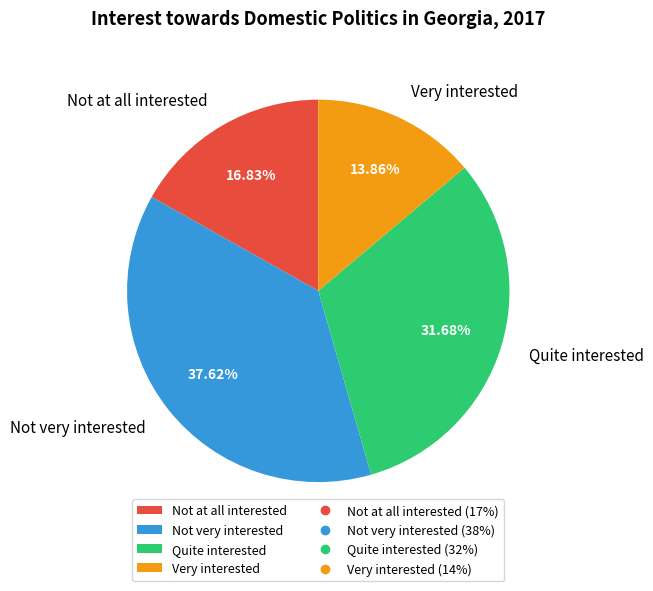

How many segments does this pie chart have?

4